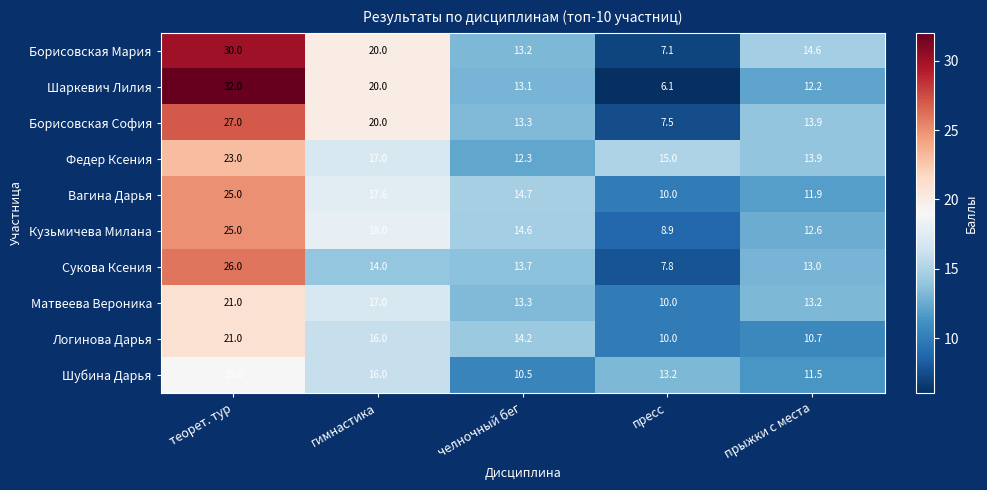

Which category has the lowest value in the Кузьмичева Милана series?

пресс